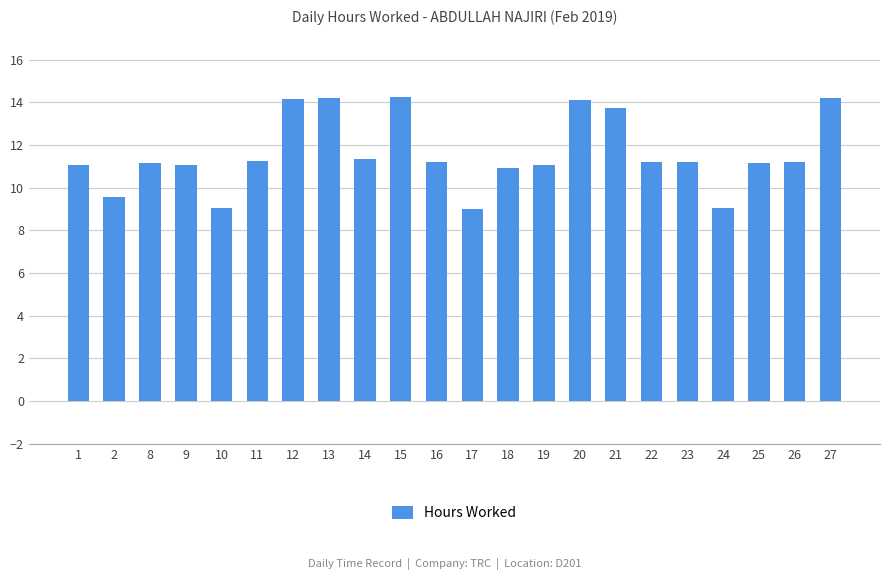

The chart shows a value of 15.7 at 24. True or false?

False